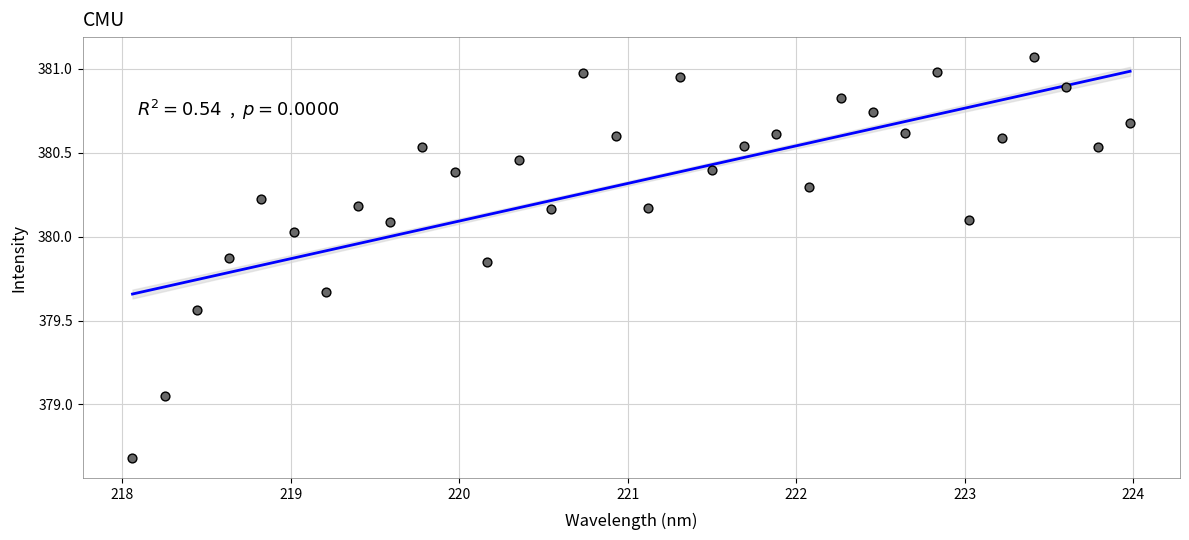

What is the range of X values (max minus min)?

5.9